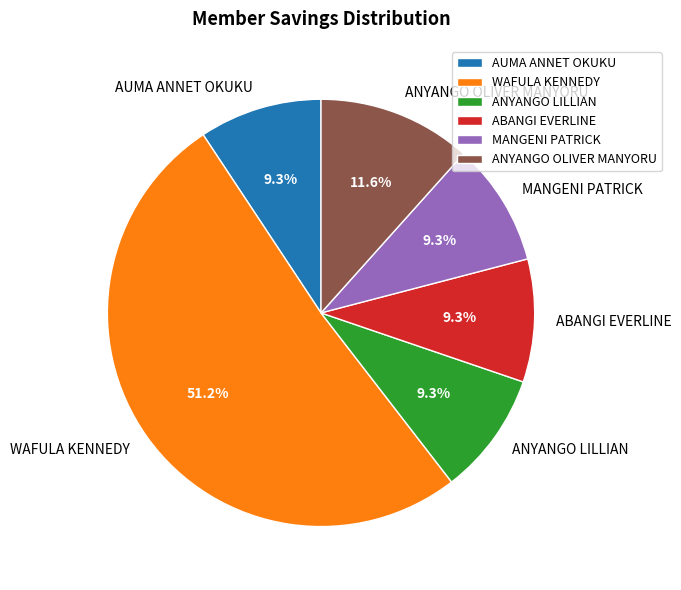

To the nearest percent, what percentage of the pie is ANYANGO OLIVER MANYORU?

12%